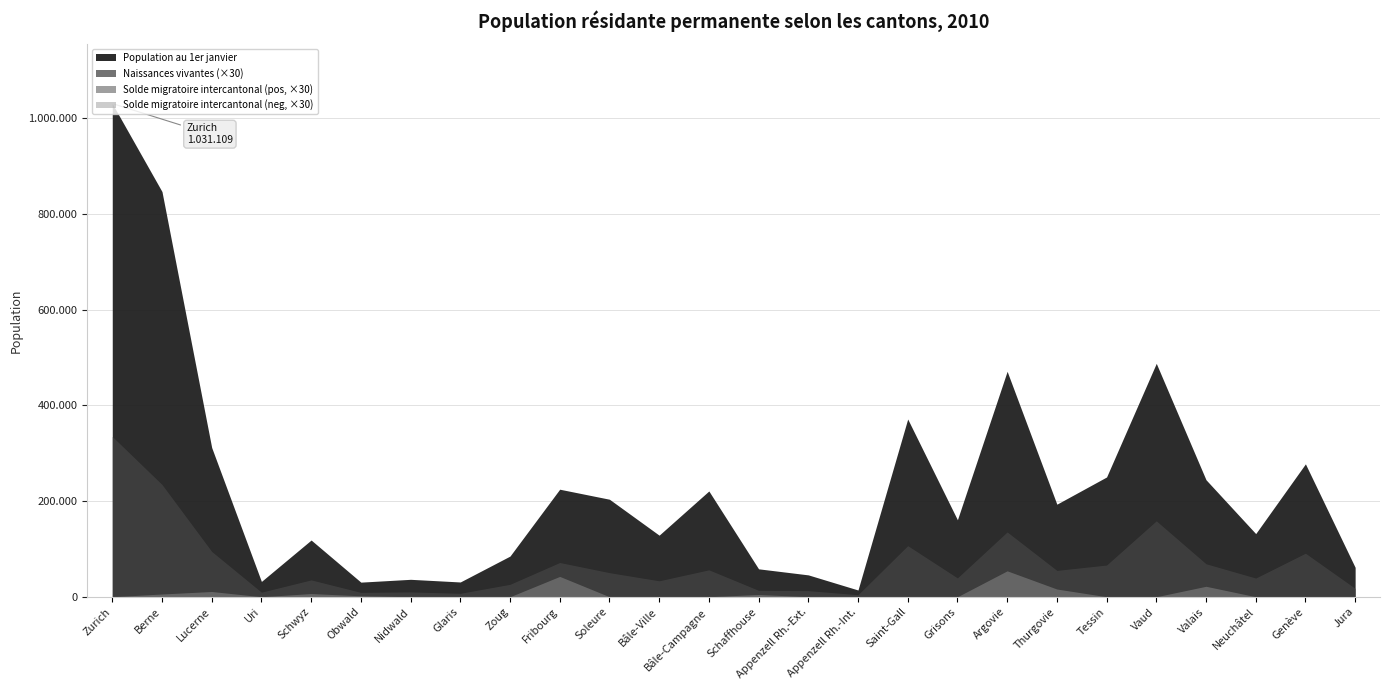

How many interior local peaks does the Solde migratoire intercantonal series have?

9